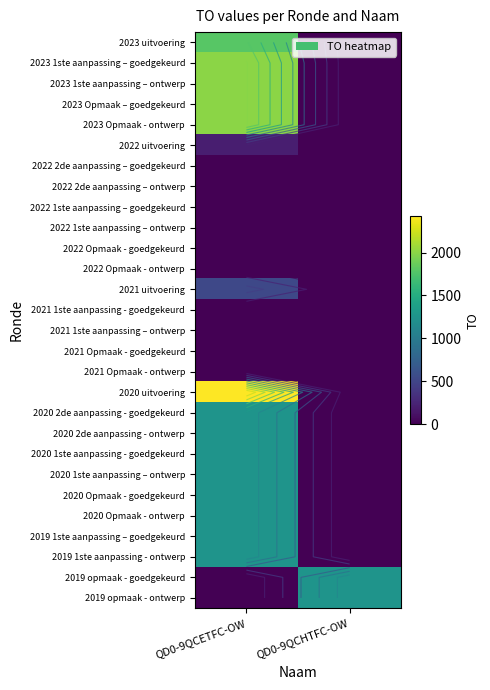

How many series are shown in this chart?

28